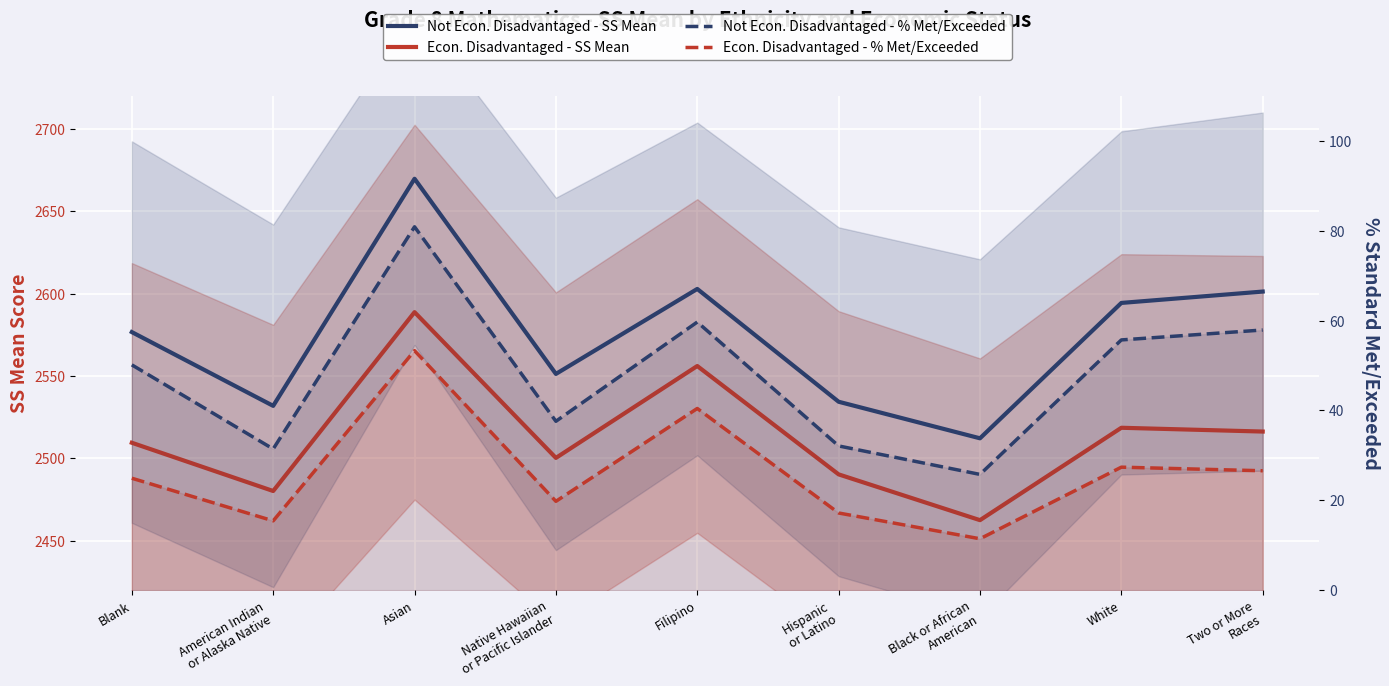

What position from the right is Native Hawaiian
or Pacific Islander?

6